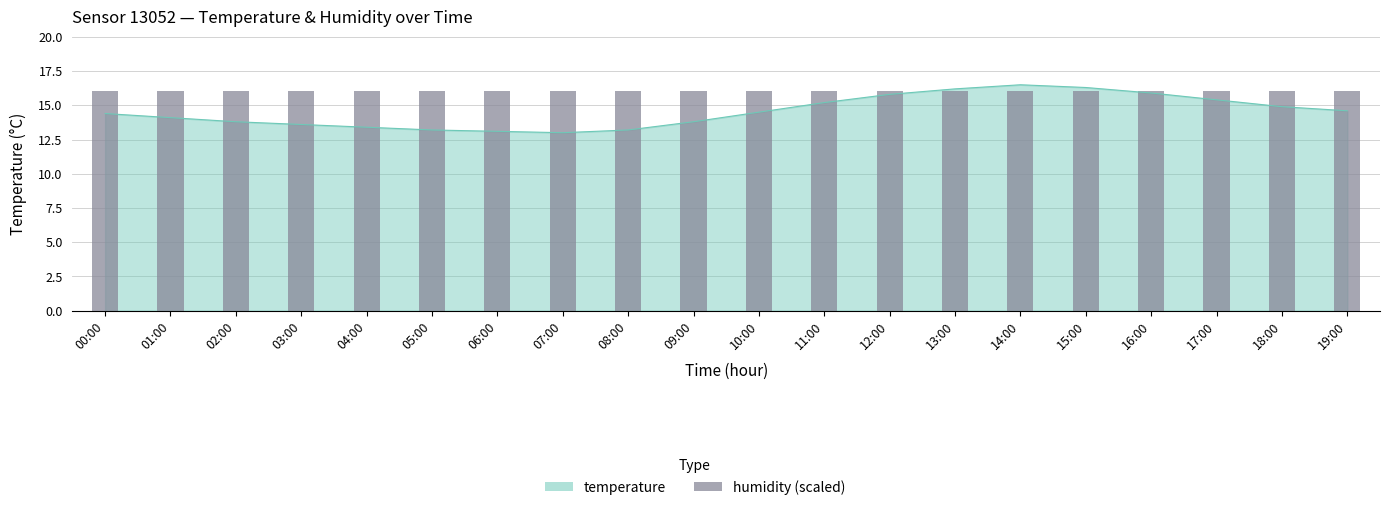

Reading right to left, extract all data points from this chart.

19:00=14.6	18:00=14.9	17:00=15.4	16:00=15.9	15:00=16.3	14:00=16.5	13:00=16.2	12:00=15.8	11:00=15.2	10:00=14.5	09:00=13.8	08:00=13.2	07:00=13.0	06:00=13.1	05:00=13.2	04:00=13.4	03:00=13.6	02:00=13.8	01:00=14.1	00:00=14.4